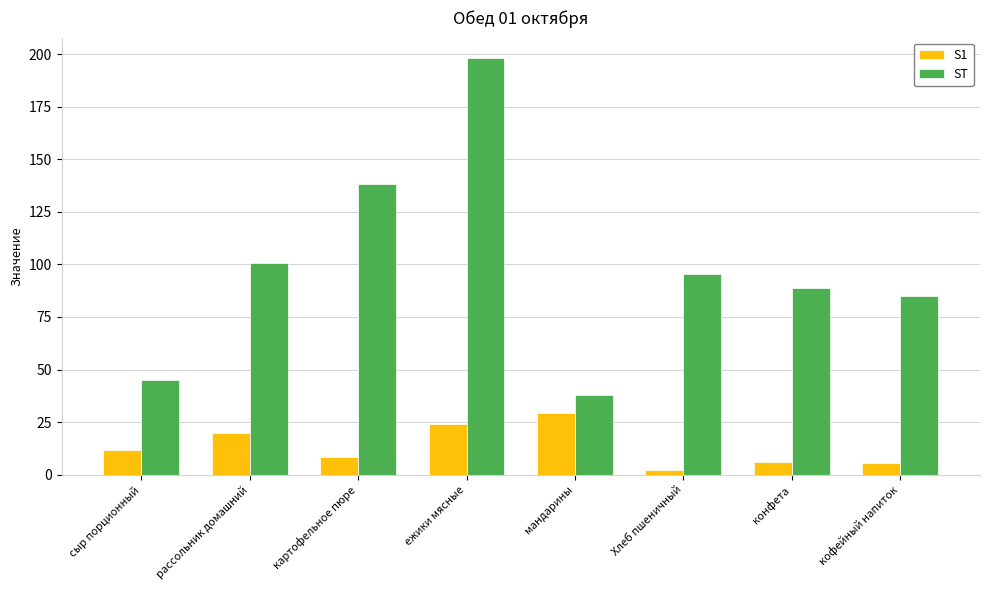

How many bars are there in each group?

2